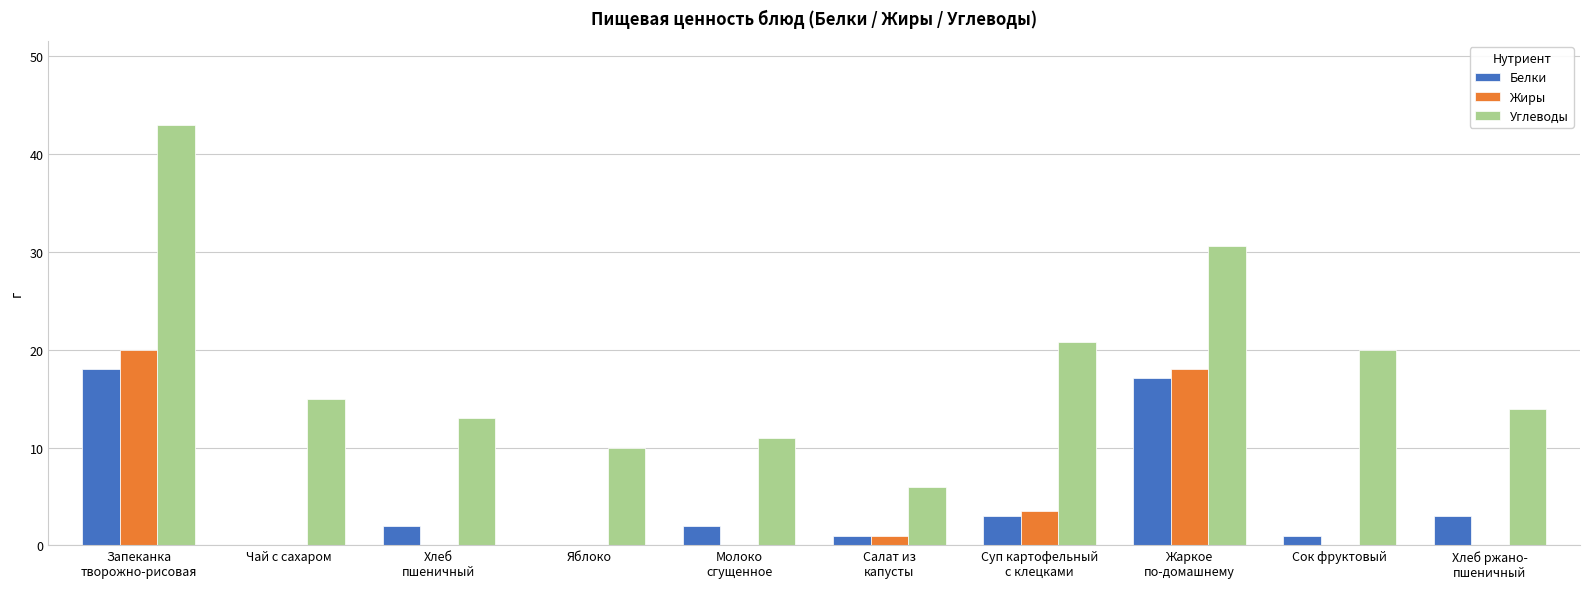

What is the greatest value displayed?

43.0